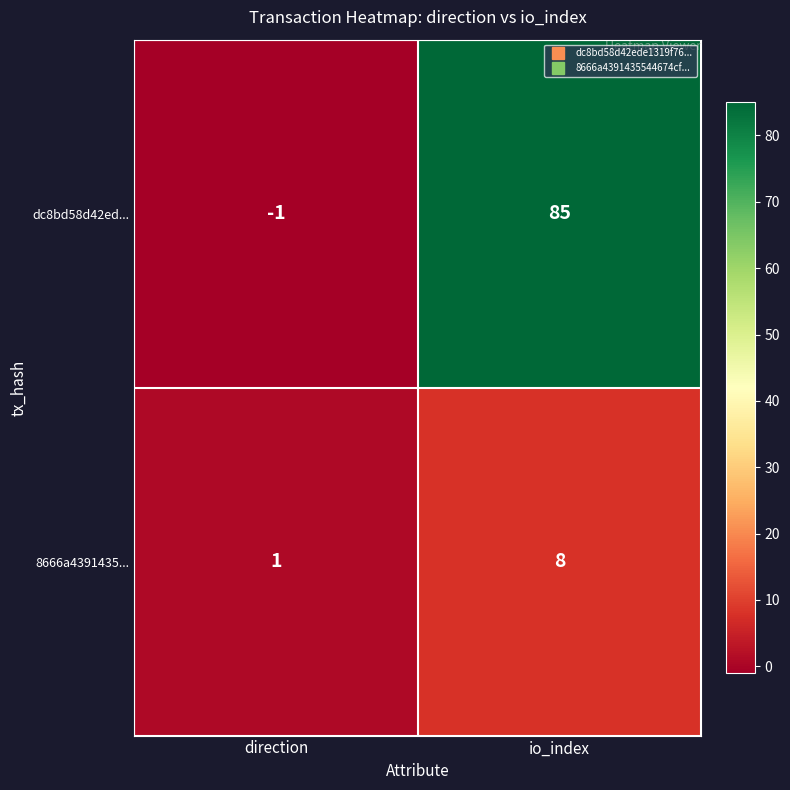

What is the total value across all series at io_index?

93